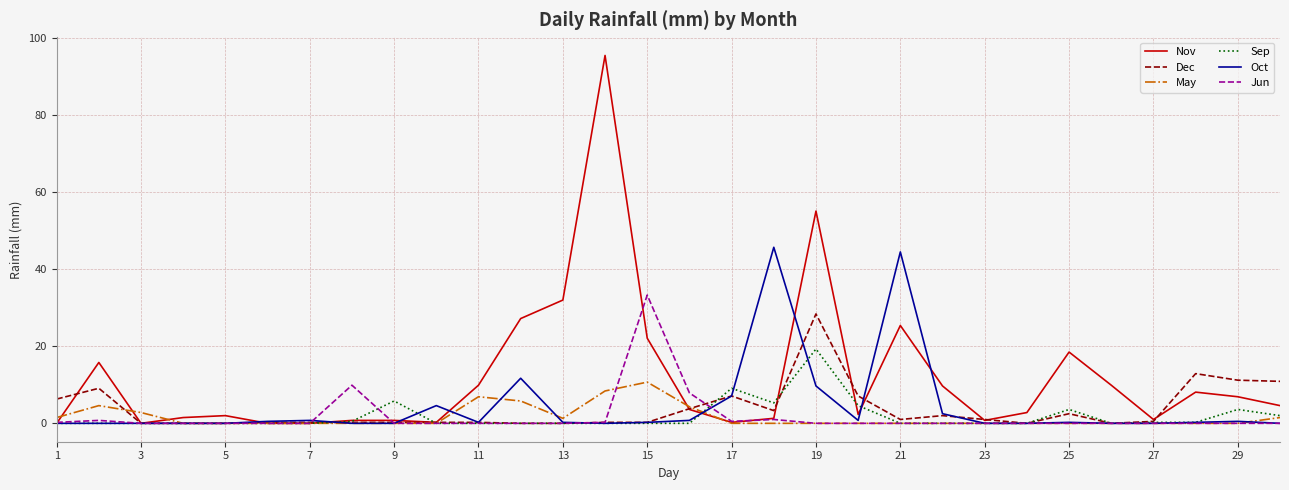

Which series has the largest total across all categories?

Nov